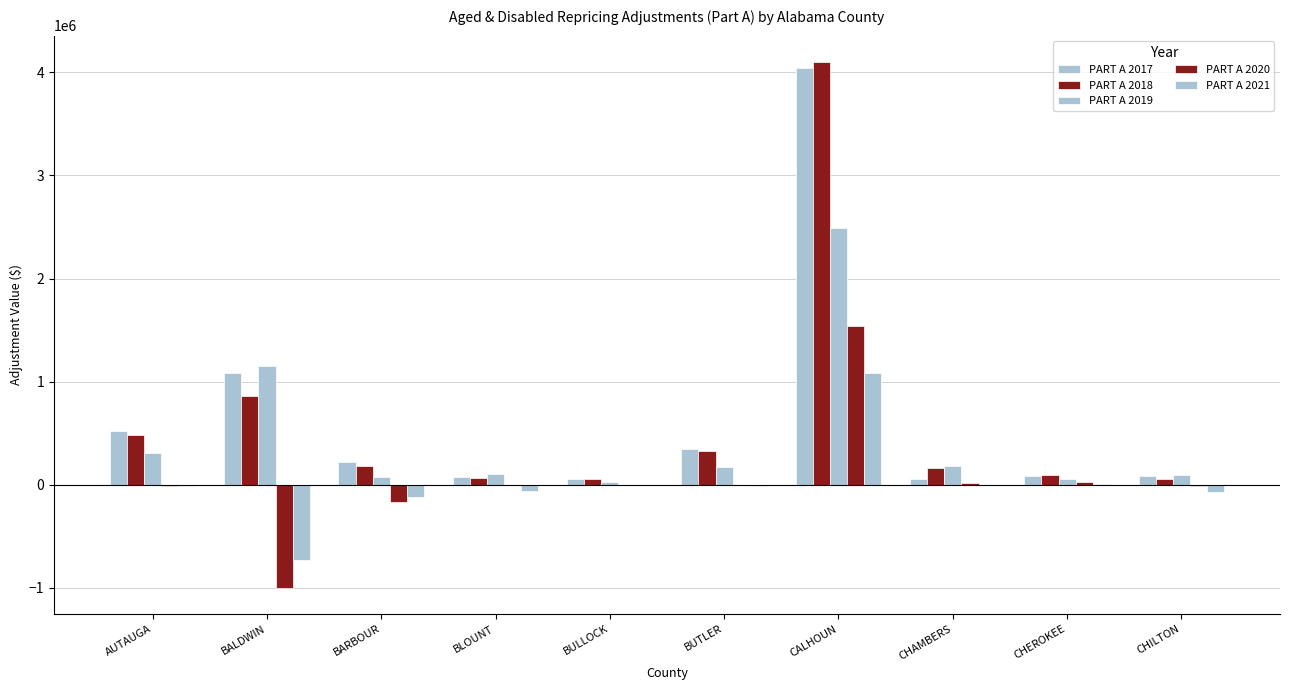

Does the chart contain stacked bars?

No